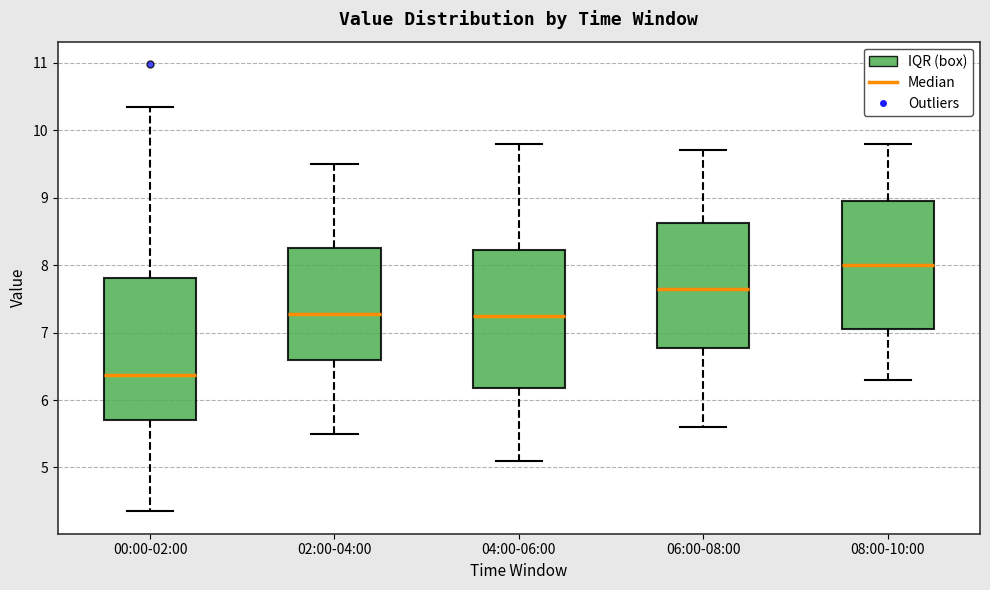

Which box has the lowest median line?

00:00-02:00